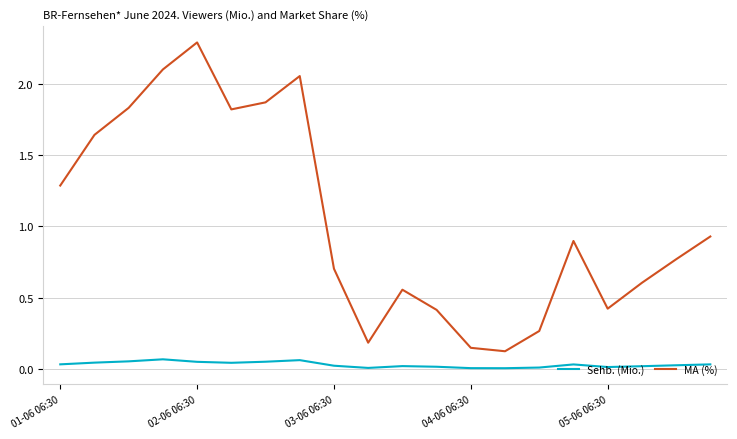

List the series in order of their peak value, lowest first.

Sehb. (Mio.), MA (%)